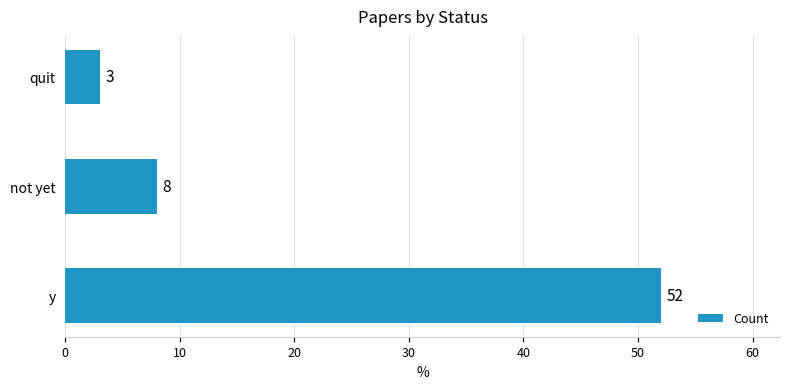

Is it true that the value at not yet is 8?

True